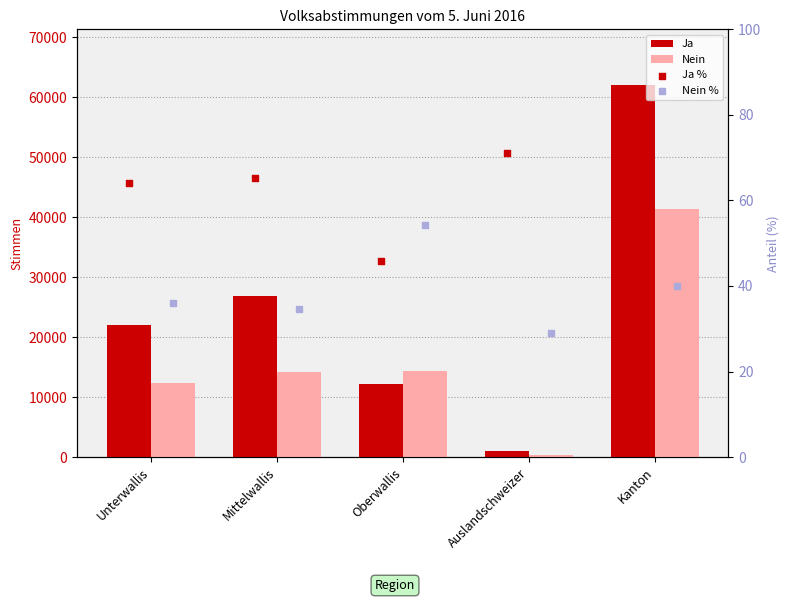

At how many categories does at least one series exceed 8991?

4